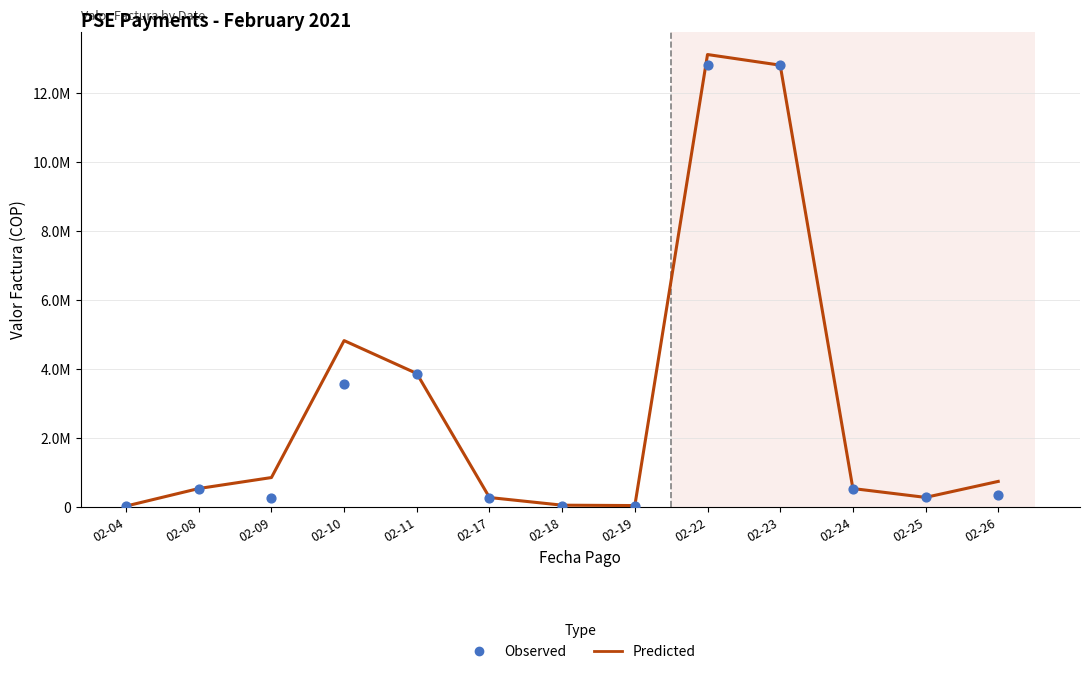

What are all the series names shown in the legend?

Predicted, Observed